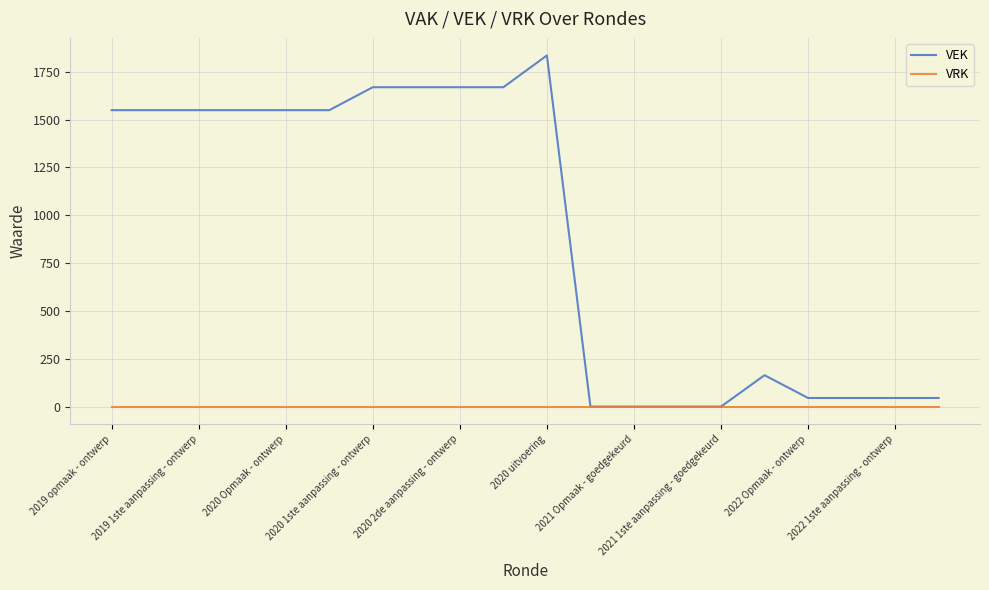

Which series has the largest total across all categories?

VEK